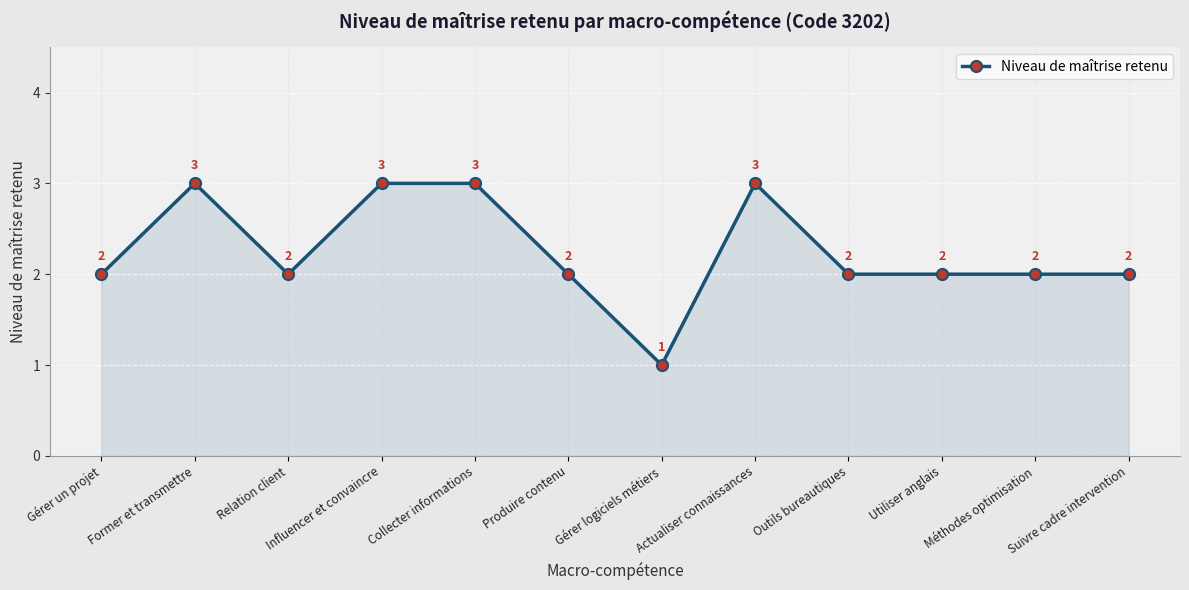

Reading left to right, what are all the values shown in this chart?

Gérer un projet=2	Former et transmettre=3	Relation client=2	Influencer et convaincre=3	Collecter informations=3	Produire contenu=2	Gérer logiciels métiers=1	Actualiser connaissances=3	Outils bureautiques=2	Utiliser anglais=2	Méthodes optimisation=2	Suivre cadre intervention=2